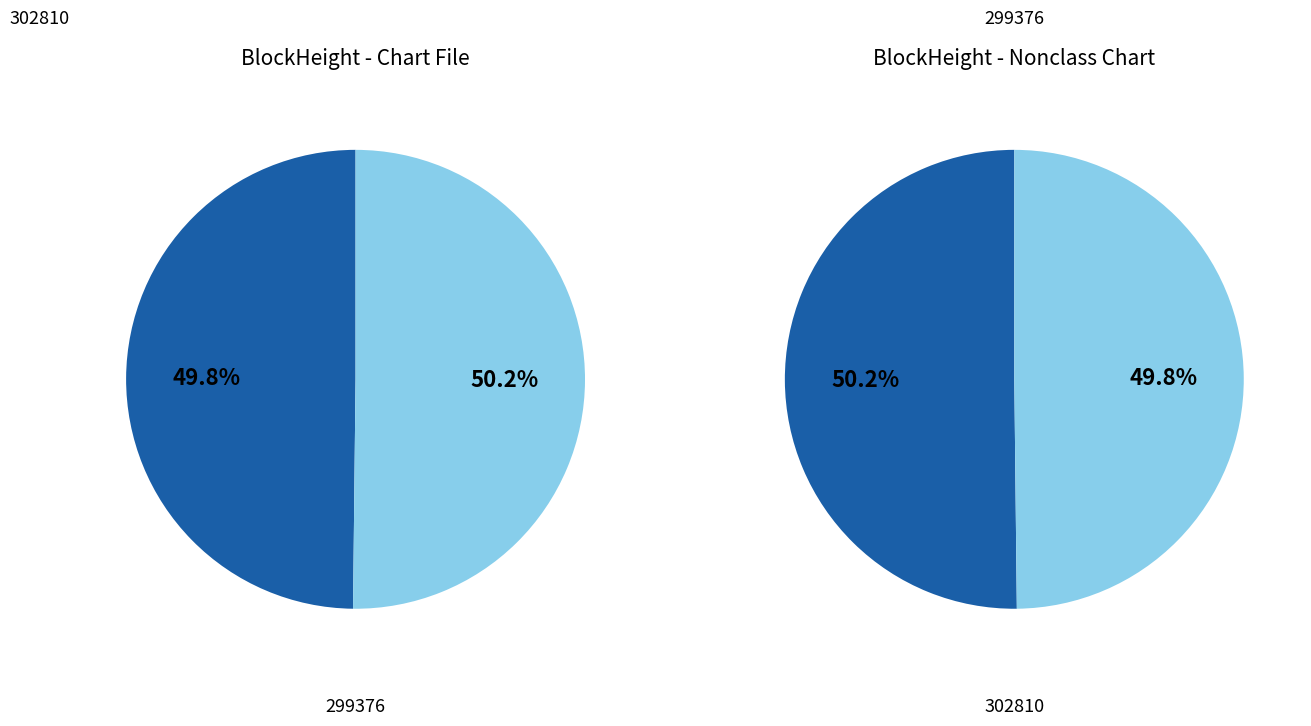

To the nearest percent, what is the average slice percentage?

50%